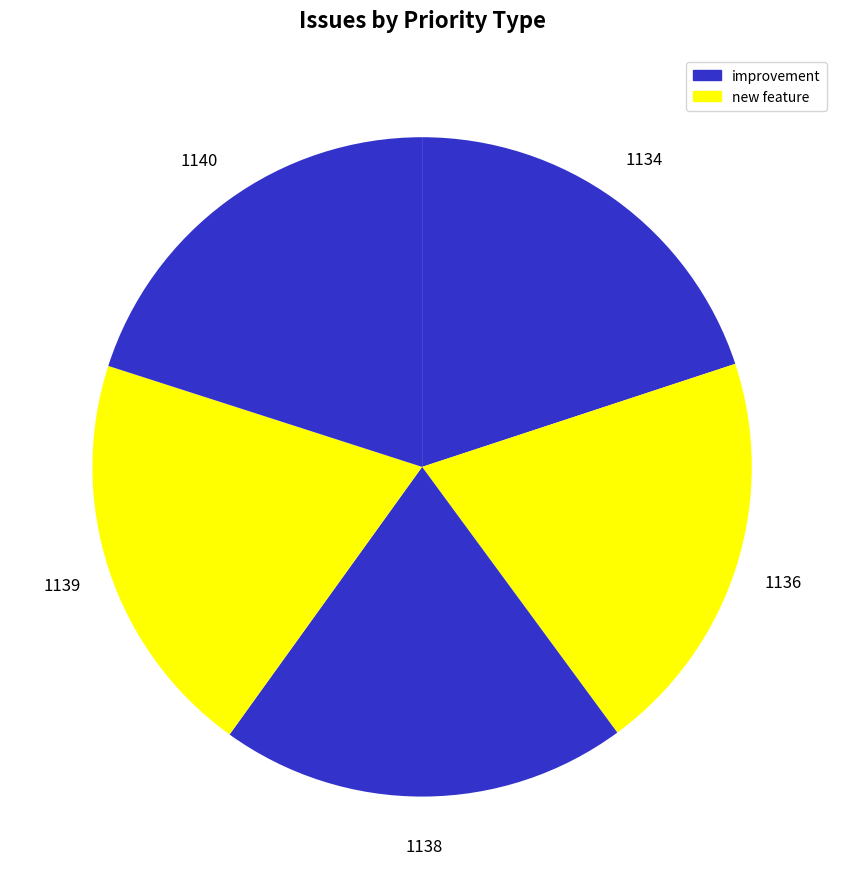

How many slices are in this pie chart?

5